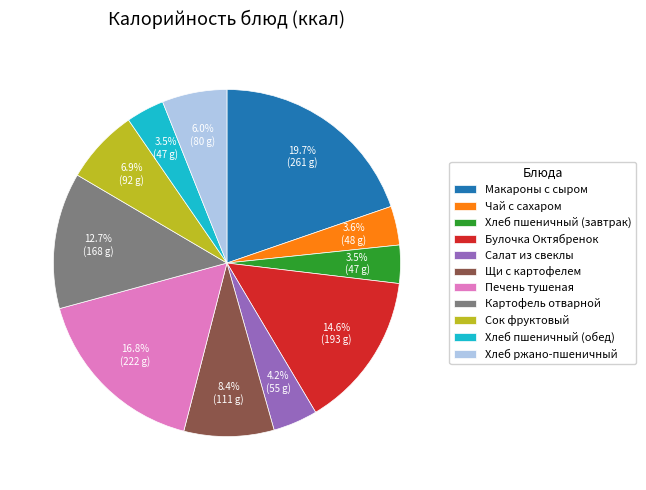

To the nearest percent, what is the average slice percentage?

9%